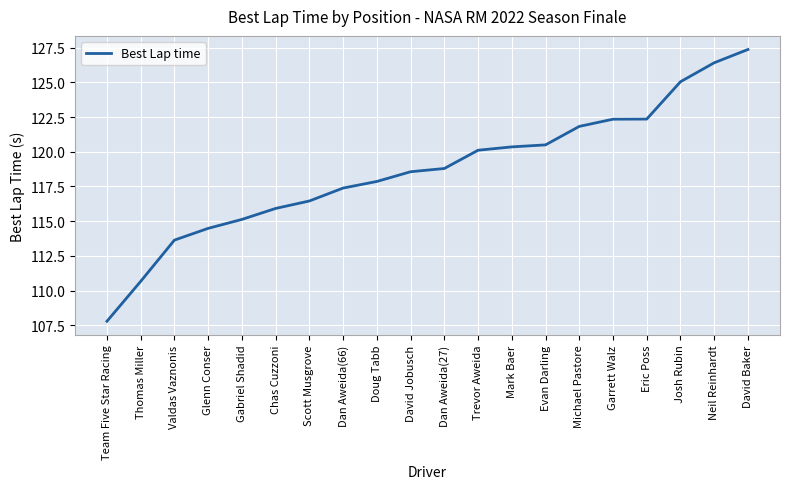

True or false: the data shows 56.8 at Chas Cuzzoni.

False